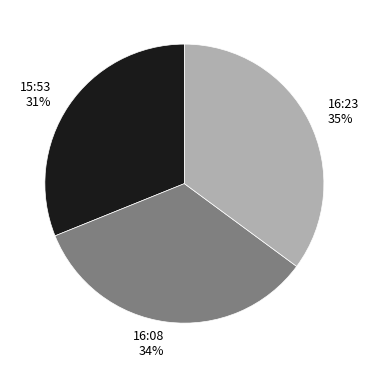

To the nearest percent, what percentage of the pie is 16:08?

34%